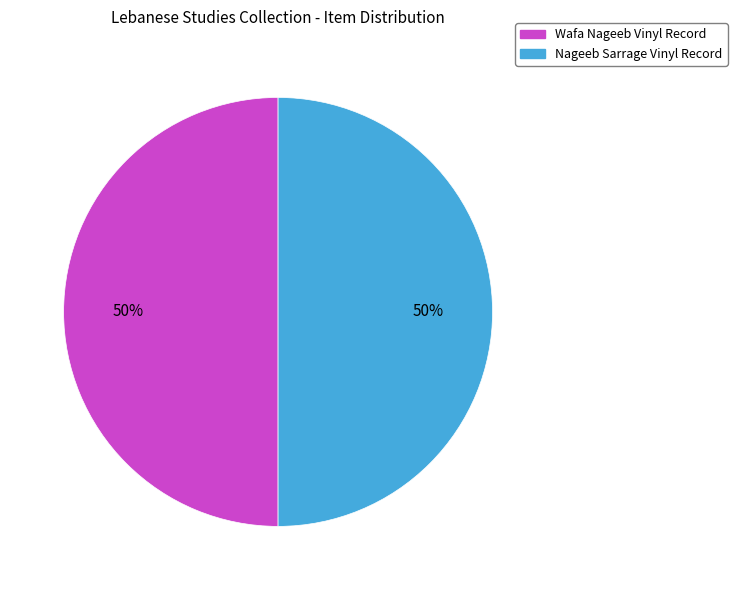

Is it true that Wafa Nageeb Vinyl Record is 57% of the pie?

False